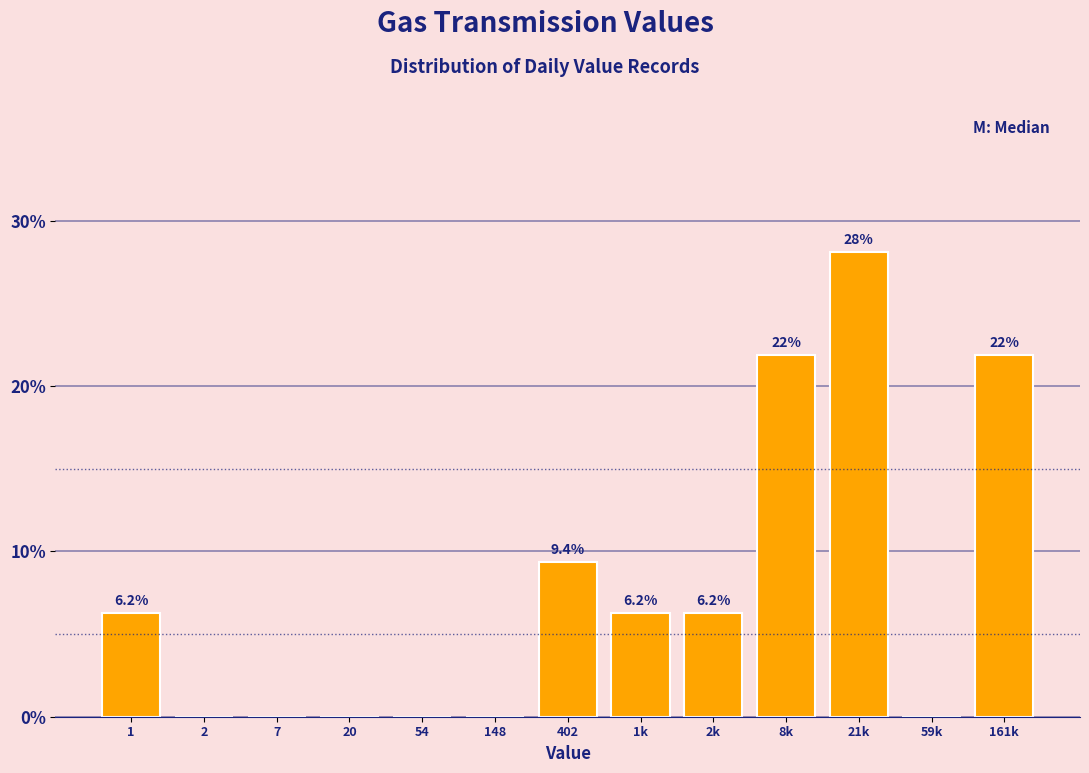

Which label corresponds to the largest value in the chart?

21k